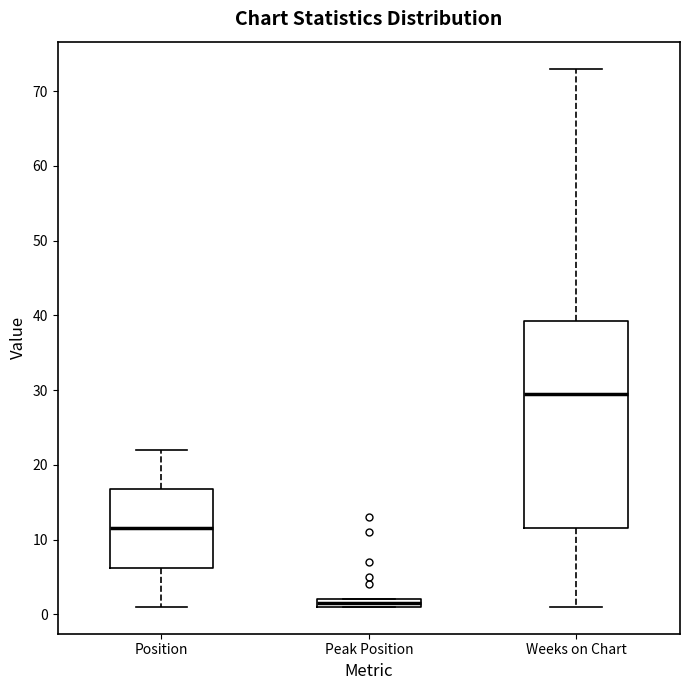

Which box is the tallest, from its lower edge to its upper edge?

Weeks on Chart